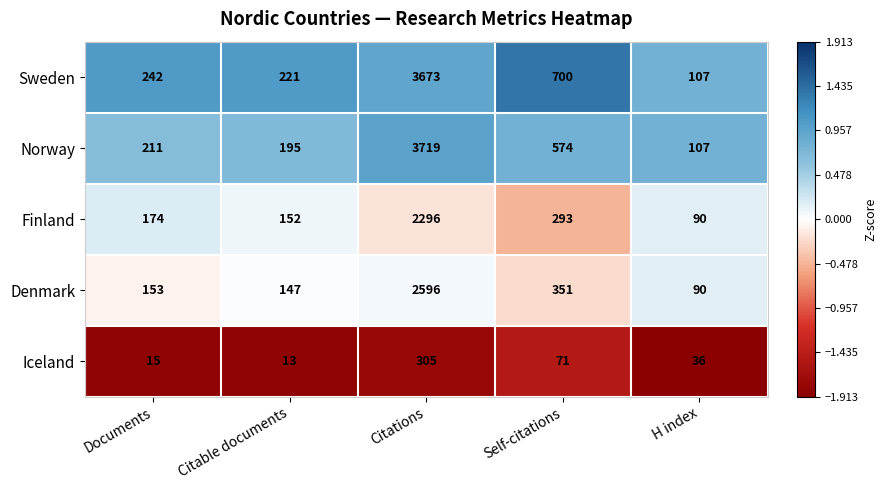

At which category is the sum across all series the highest?

Citations